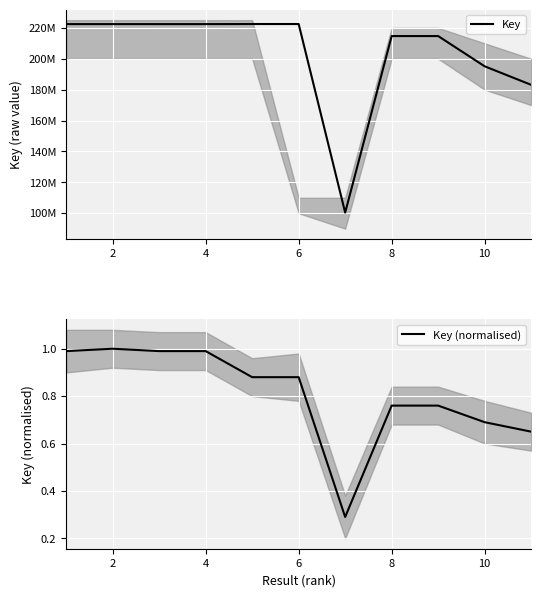

List the series in order of their overall mean, highest first.

Key, Key (normalised)